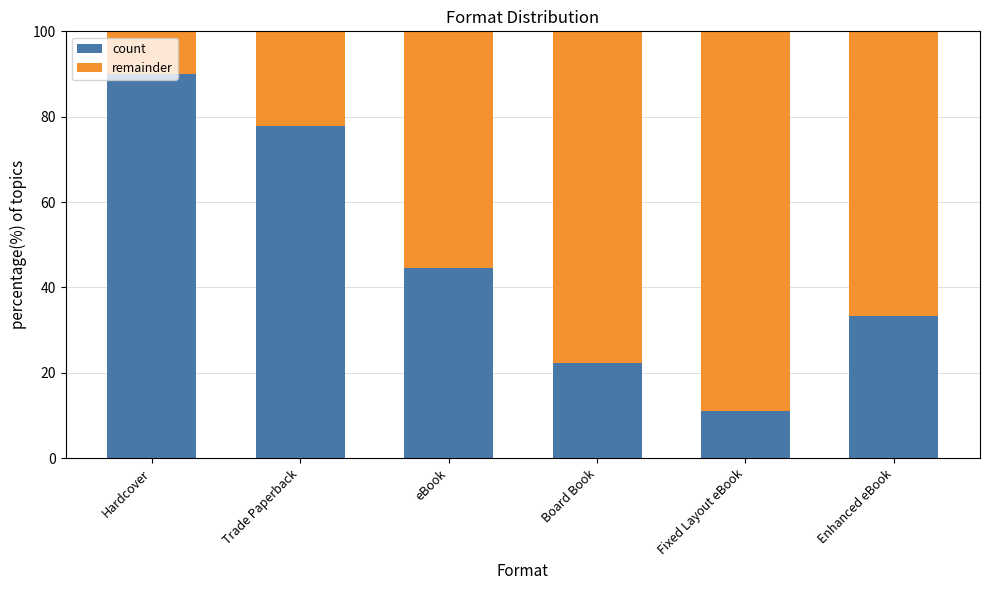

What is the total value across all series at Trade Paperback?

100.0